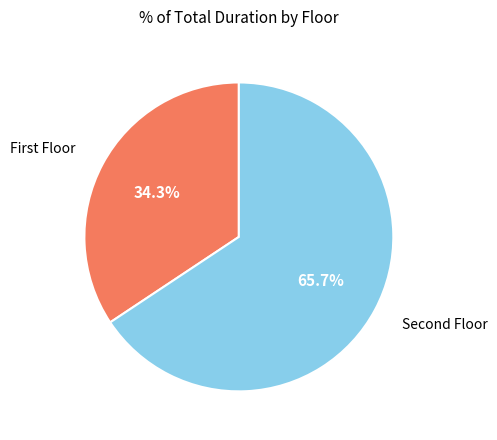

Which category has the biggest portion of the pie?

Second Floor